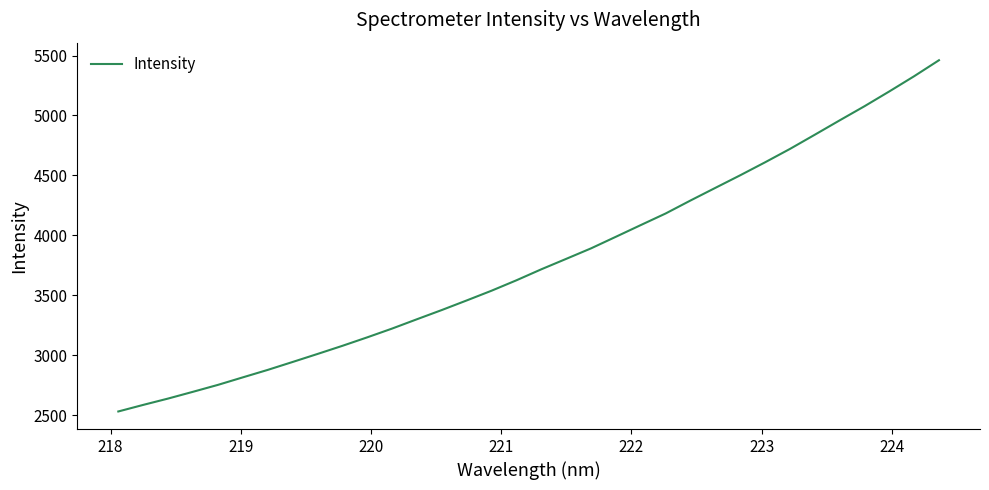

What is the difference between the maximum and minimum values?

2931.4